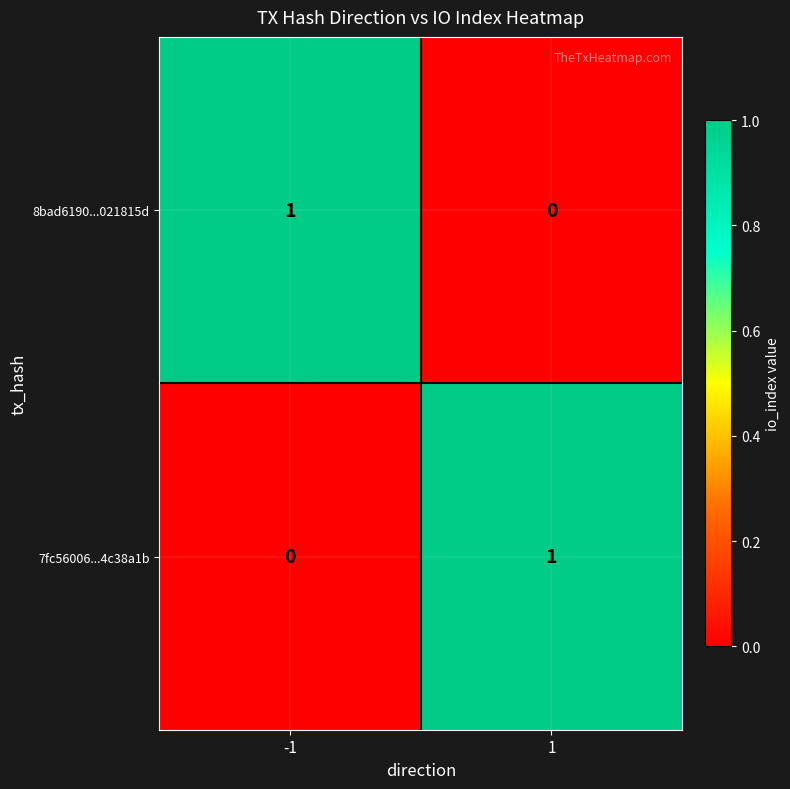

True or false: 7fc56006...4c38a1b has a value of 1 at 1.

True